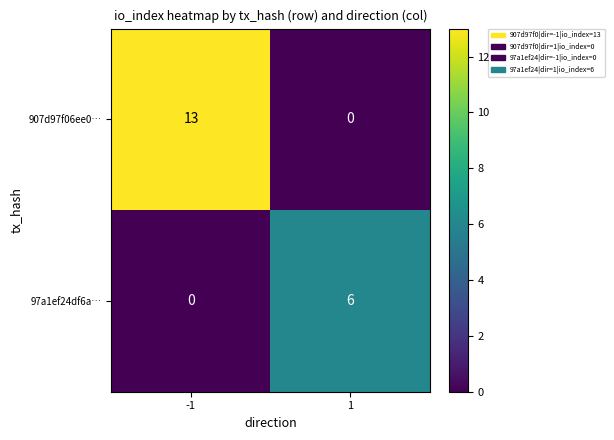

Rank the series by their average value, from highest to lowest.

907d97f06ee0…, 97a1ef24df6a…